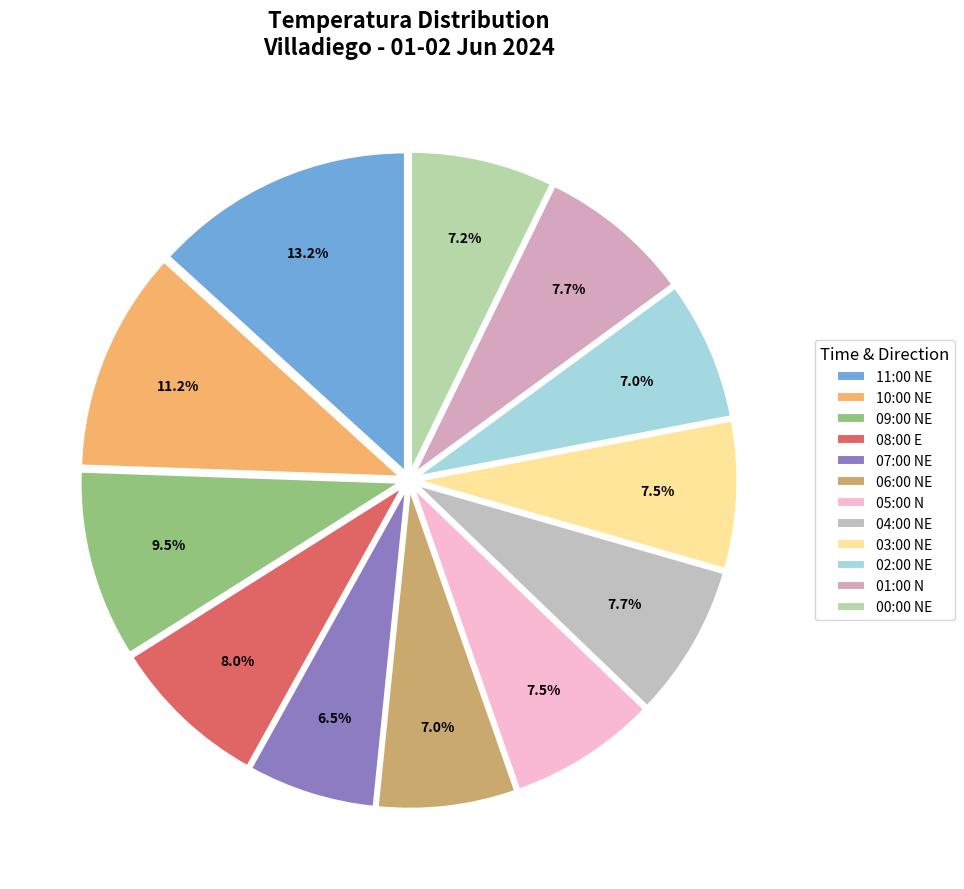

How many slices are in this pie chart?

12